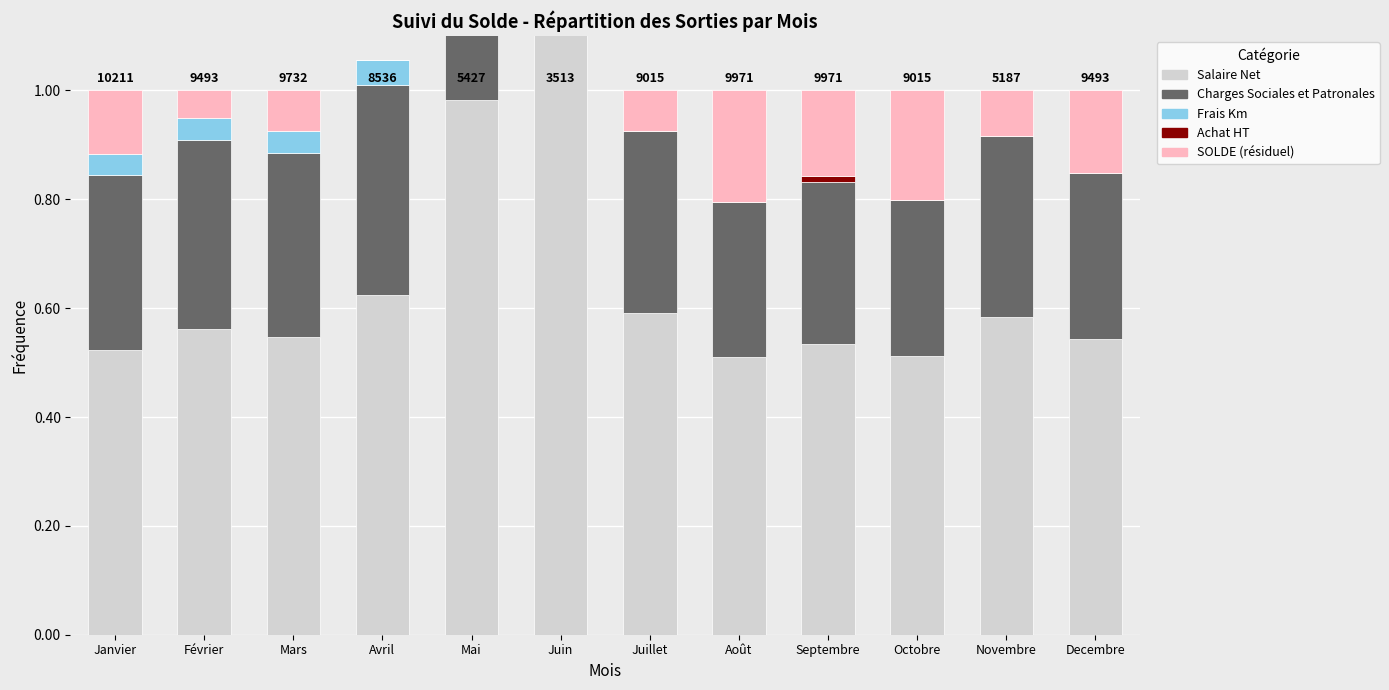

How many SOLDE (résiduel) values are between 0 and 1?

12